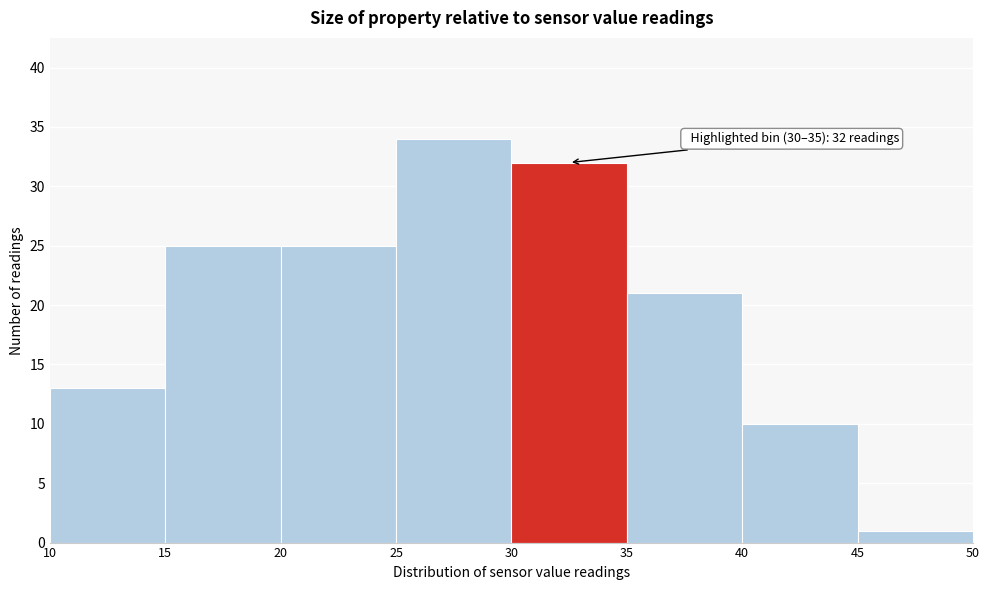

Over which range of the x-axis is the bar tallest?

25 to 30